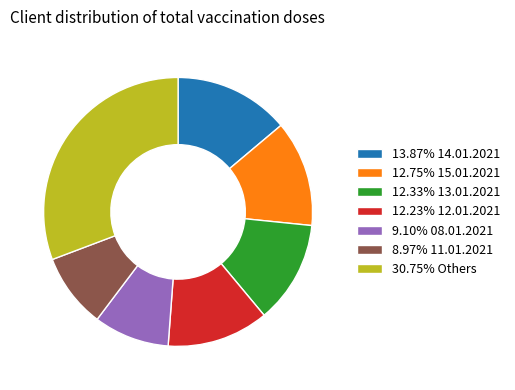

Approximately how many times larger is the value at 9.10% 08.01.2021 compared to 12.23% 12.01.2021?

0.7